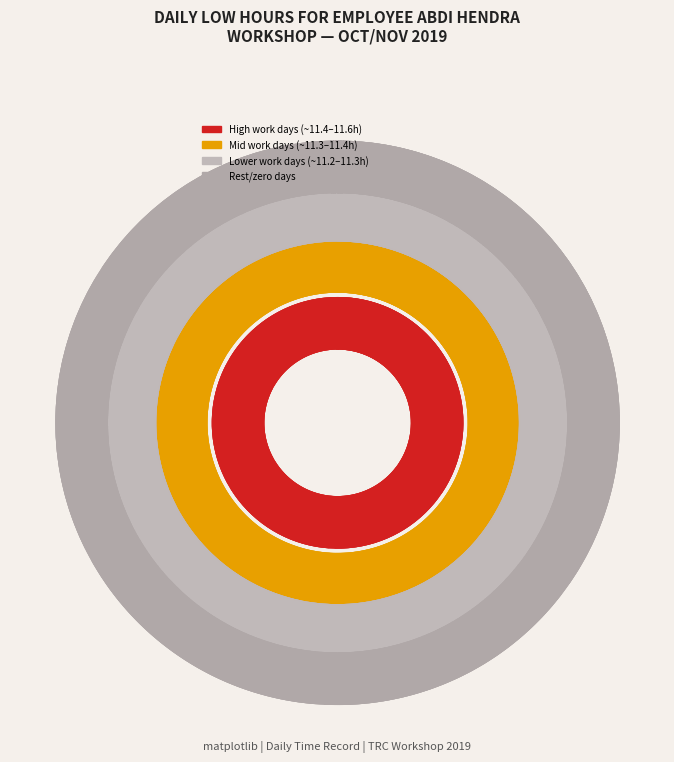

Reading right to left, what are all the values shown in this chart?

20=11.3	19=11.3	18=11.4	17=11.3	16=0.0	15=11.4	14=0.0	13=11.3	12=11.5	11=11.4	10=11.4	9=0.0	8=11.6	7=11.2	6=11.4	5=11.3	4=11.5	3=11.4	2=0.0	1=11.3	31=11.4	30=11.2	29=11.4	28=0.0	27=0.0	26=11.3